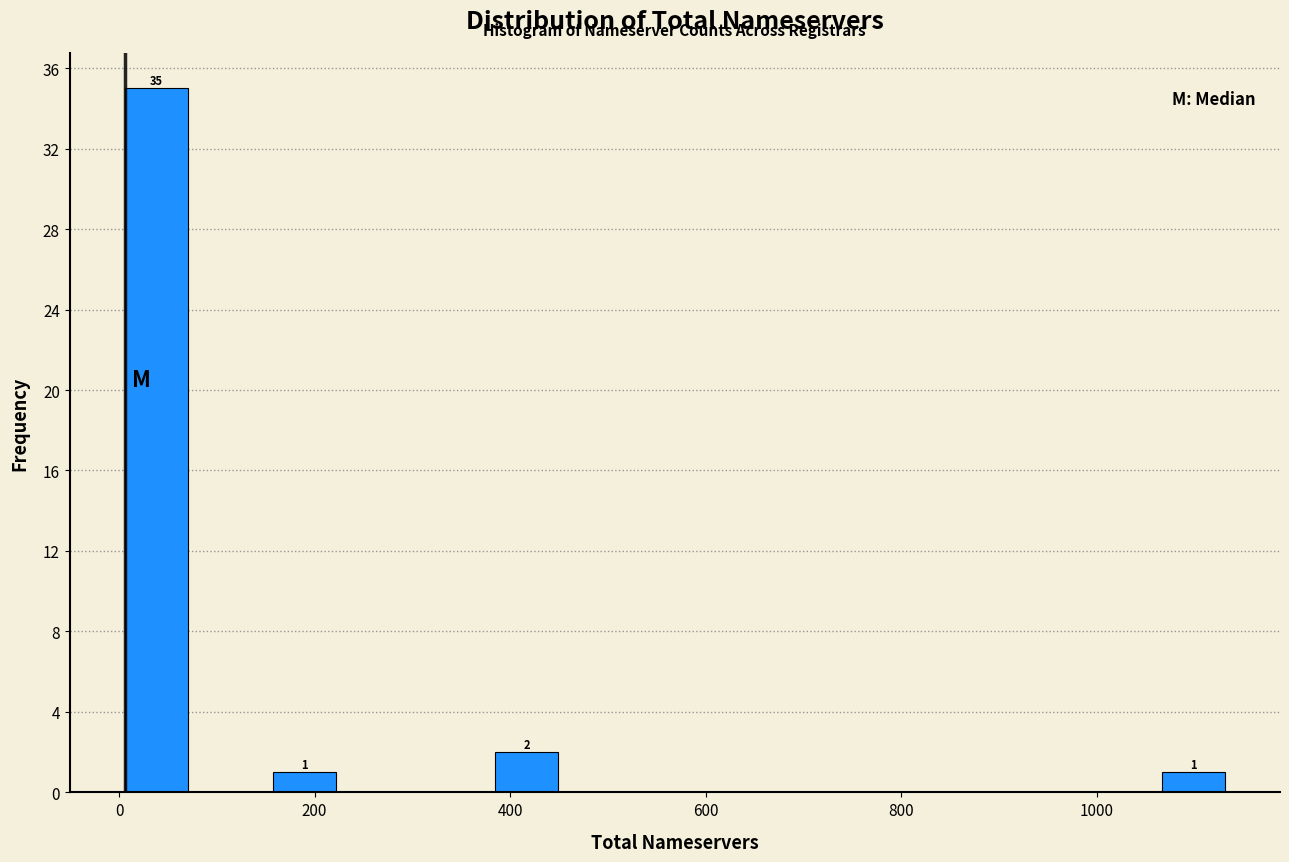

Around what value on the x-axis is the tallest bar? Give the approximate position of its centre, as read against the axis.

40